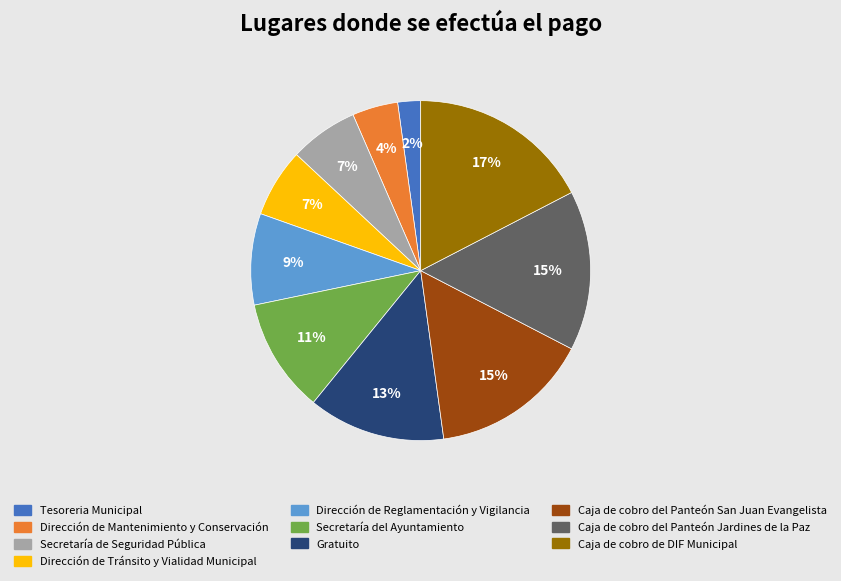

Combined, do Secretaría de Seguridad Pública and Dirección de Tránsito y Vialidad Municipal account for over 50%?

No